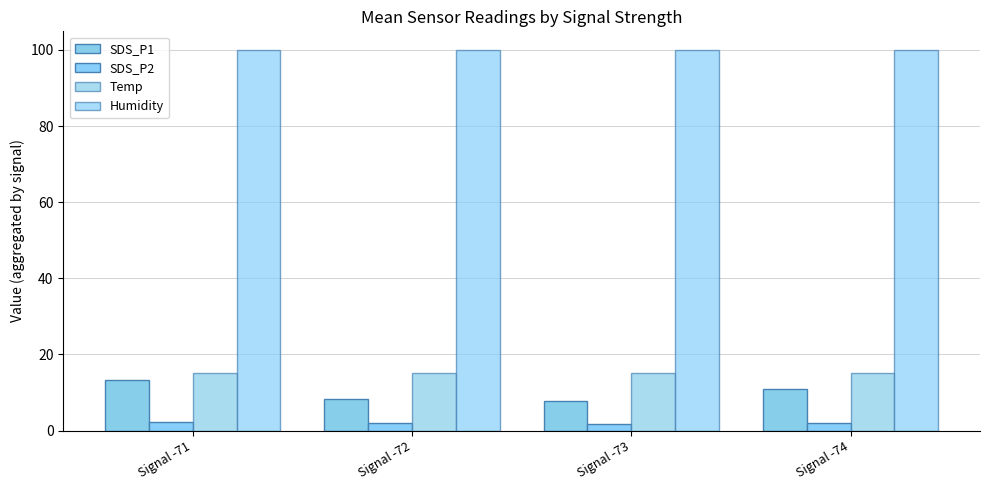

Count the number of data series in this chart.

4